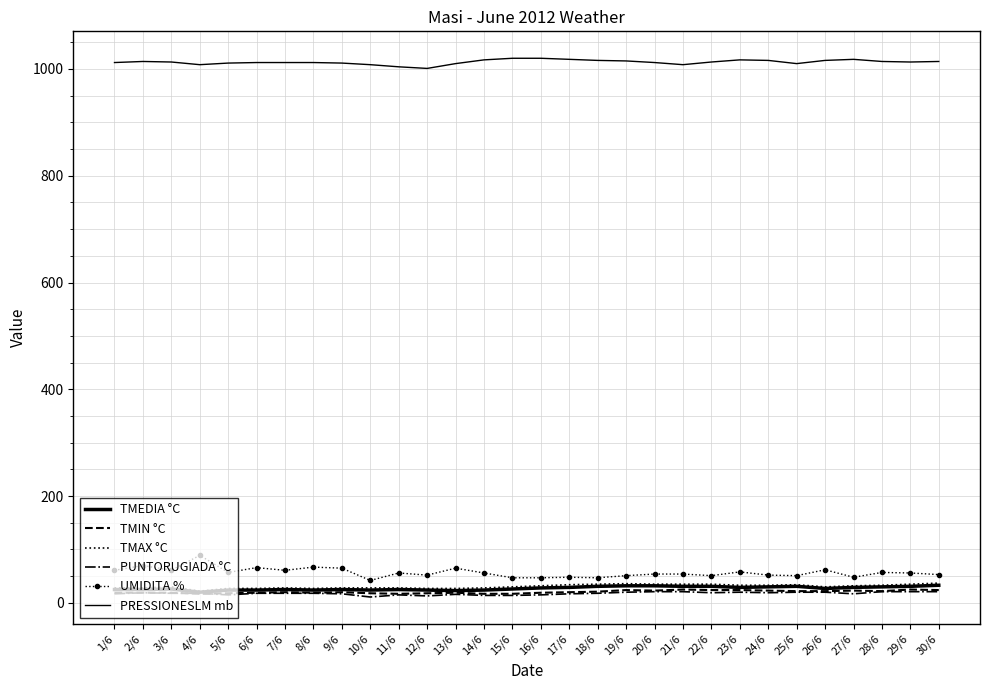

True or false: PUNTORUGIADA °C and TMIN °C intersect in this chart.

True